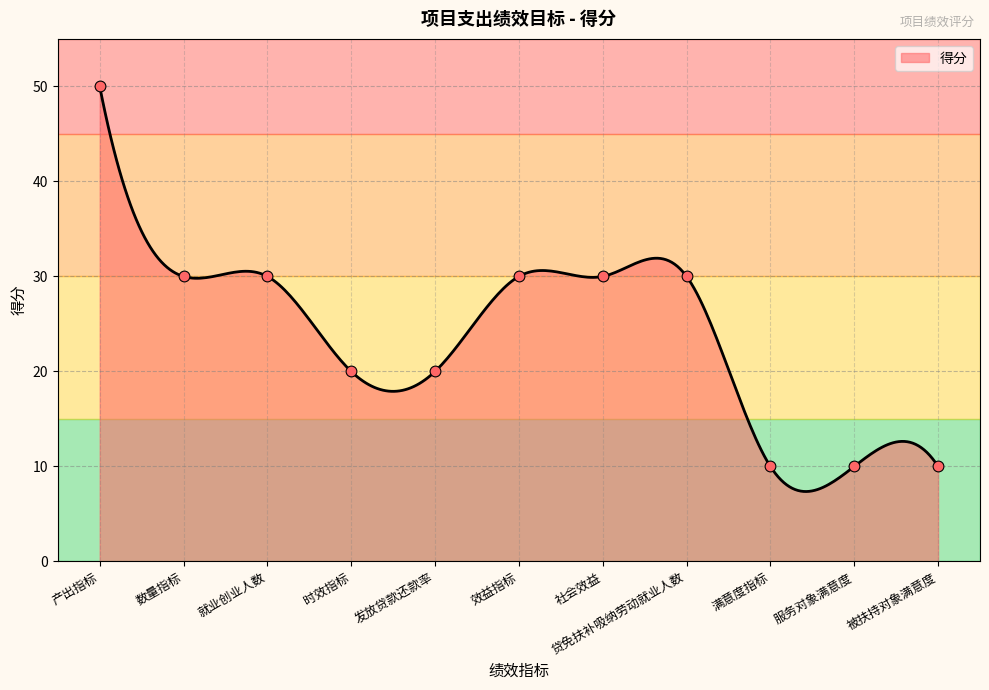

What is the change in value from 社会效益 to 被扶持对象满意度?

-20